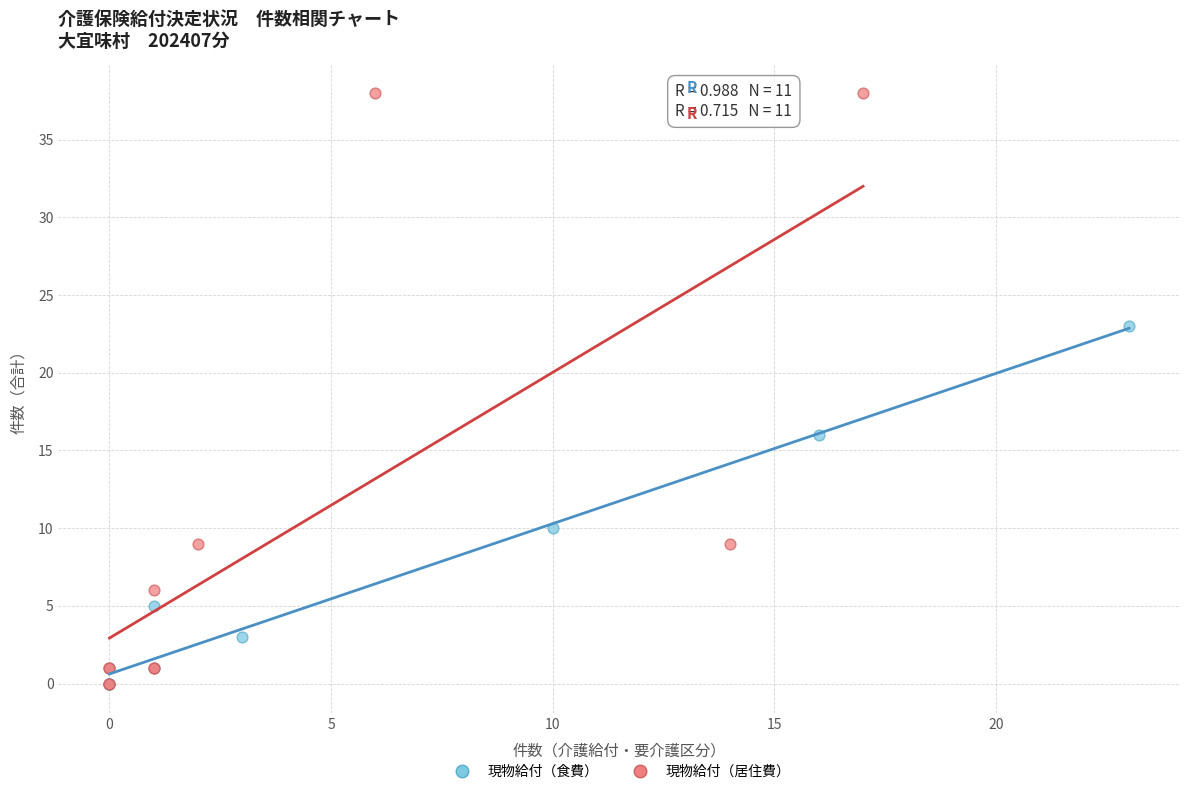

Which series reaches the maximum Y coordinate?

現物給付（居住費）